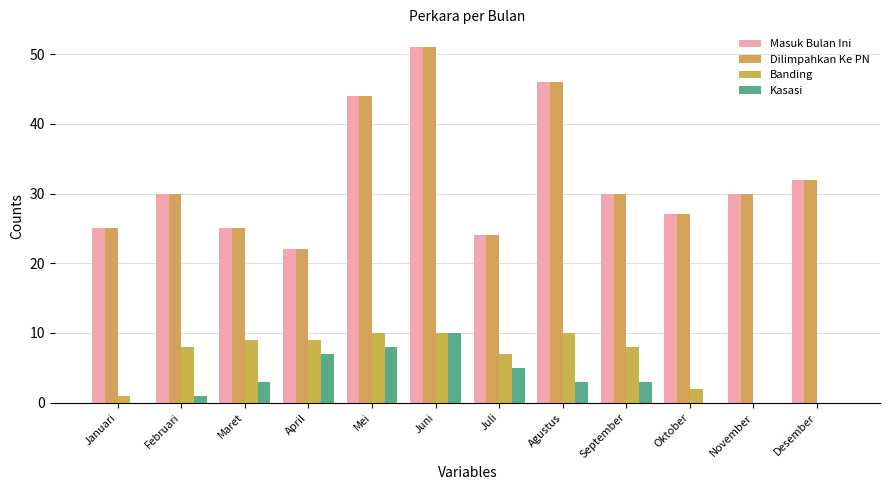

What is the difference between the maximum and minimum values in the Banding series?

10